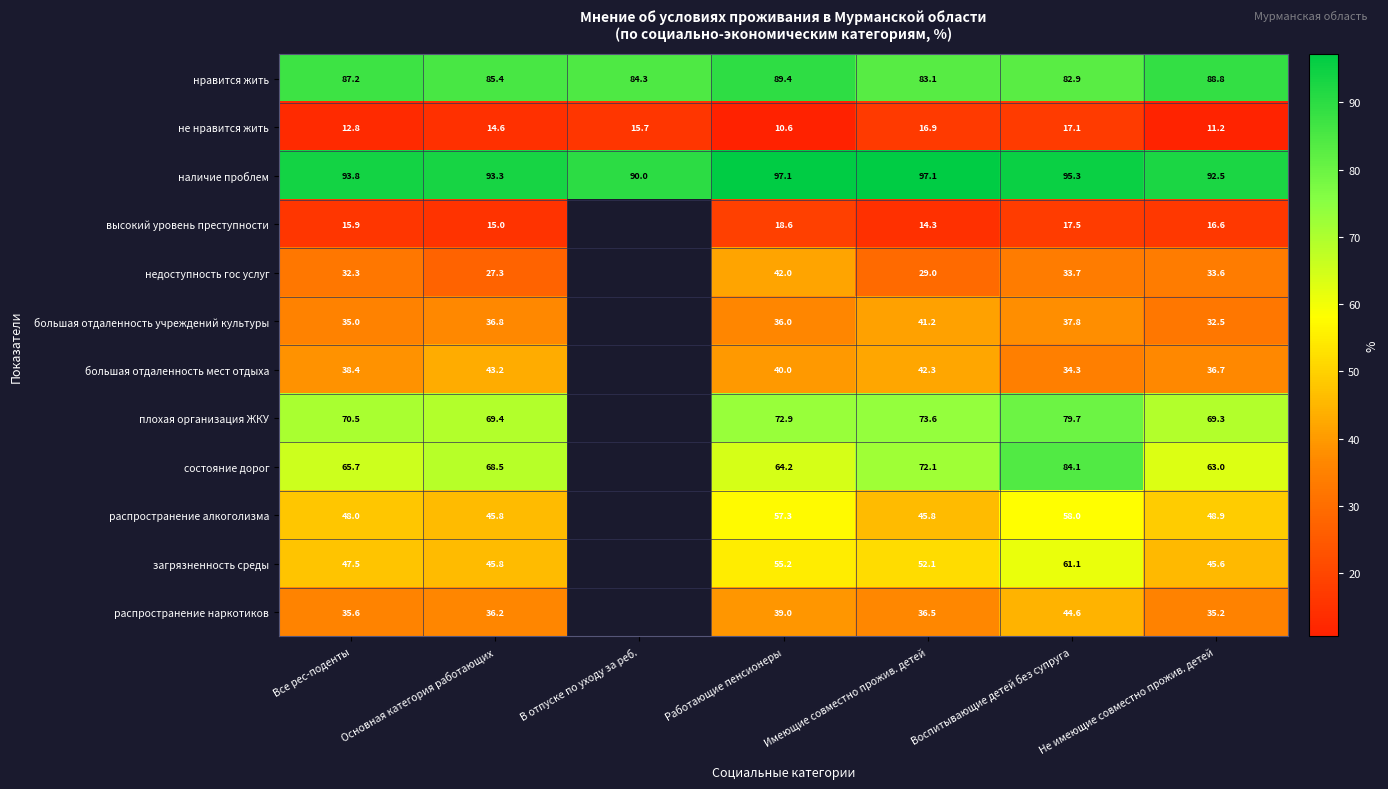

At Все рес-поденты, list the series in order from smallest to largest.

не нравится жить, высокий уровень преступности, недоступность гос услуг, большая отдаленность учреждений культуры, распространение наркотиков, большая отдаленность мест отдыха, загрязненность среды, распространение алкоголизма, состояние дорог, плохая организация ЖКУ, нравится жить, наличие проблем